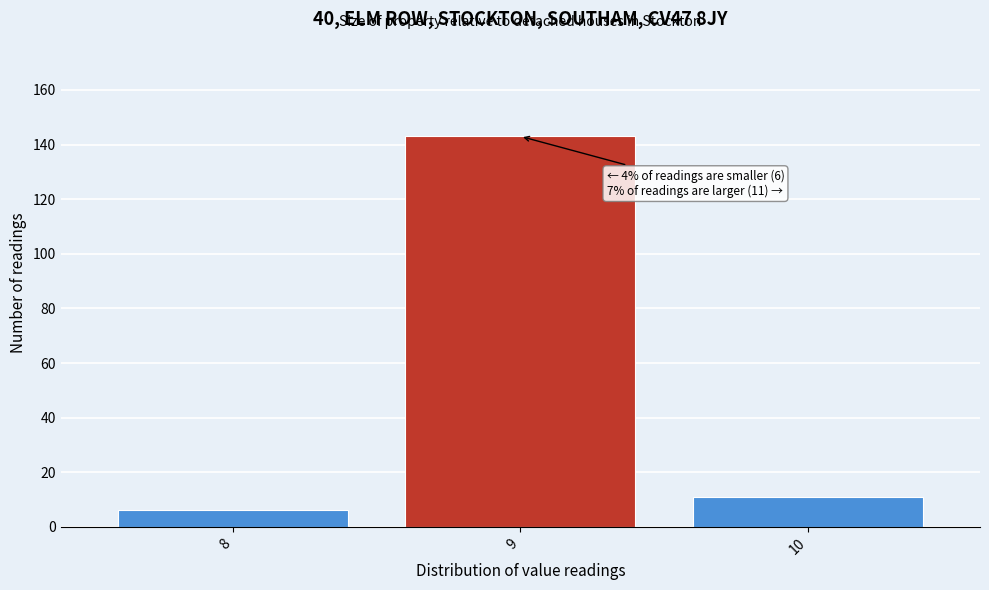

Reading right to left, what are all the values shown in this chart?

11	143	6